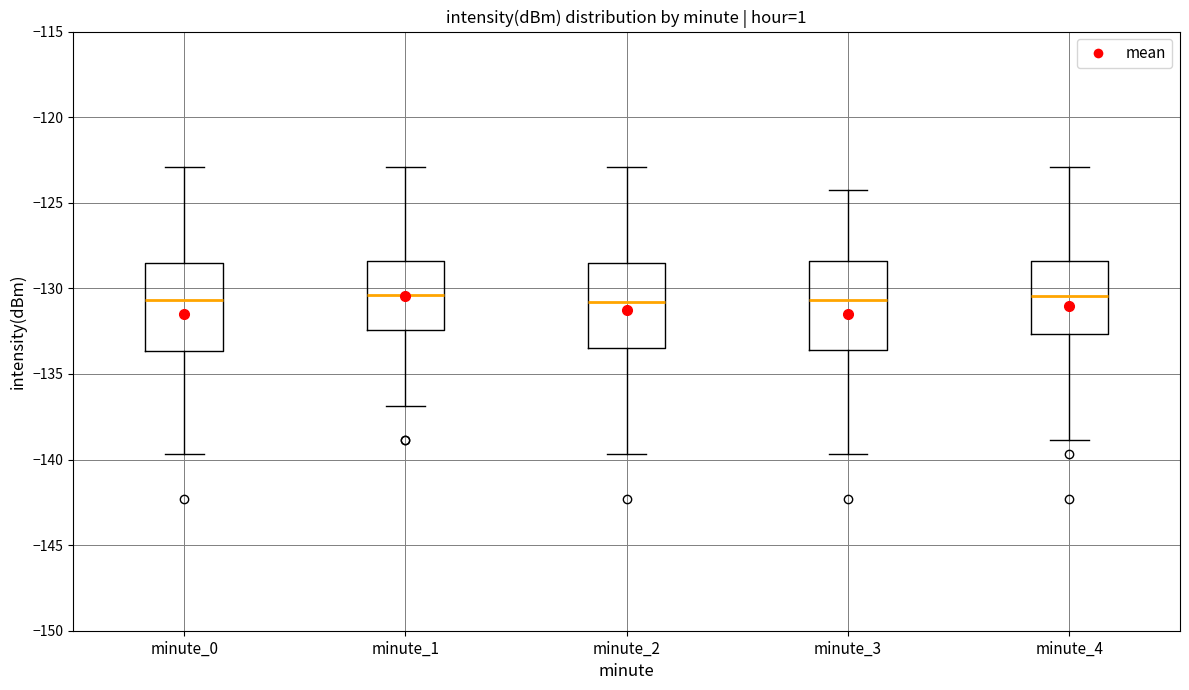

Where is the lower edge of the box for minute_1 on the y-axis? The values are not printed on the chart, so give them approximately, as read against the axis.

-132.5